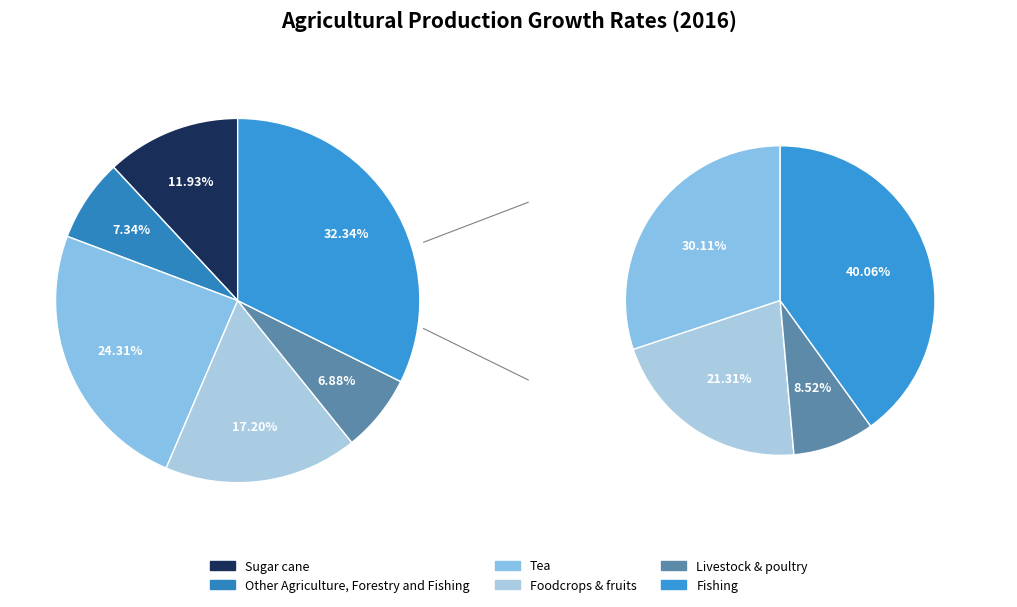

What is the total percentage of Foodcrops & fruits and Sugar cane?

29.1%